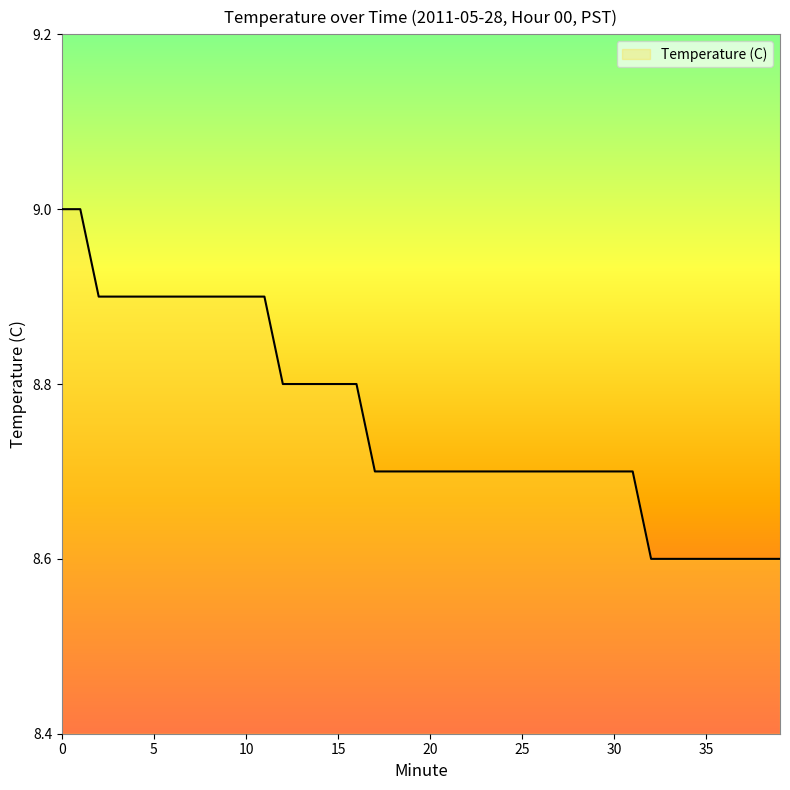

What is the maximum value shown in the chart?

9.0